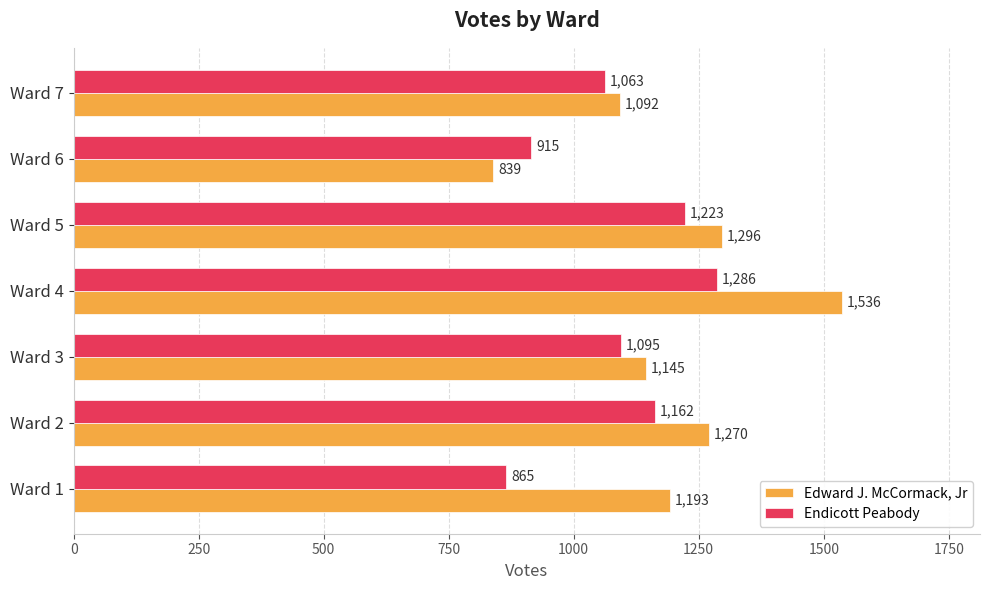

What is the sum of all Endicott Peabody values?

7609